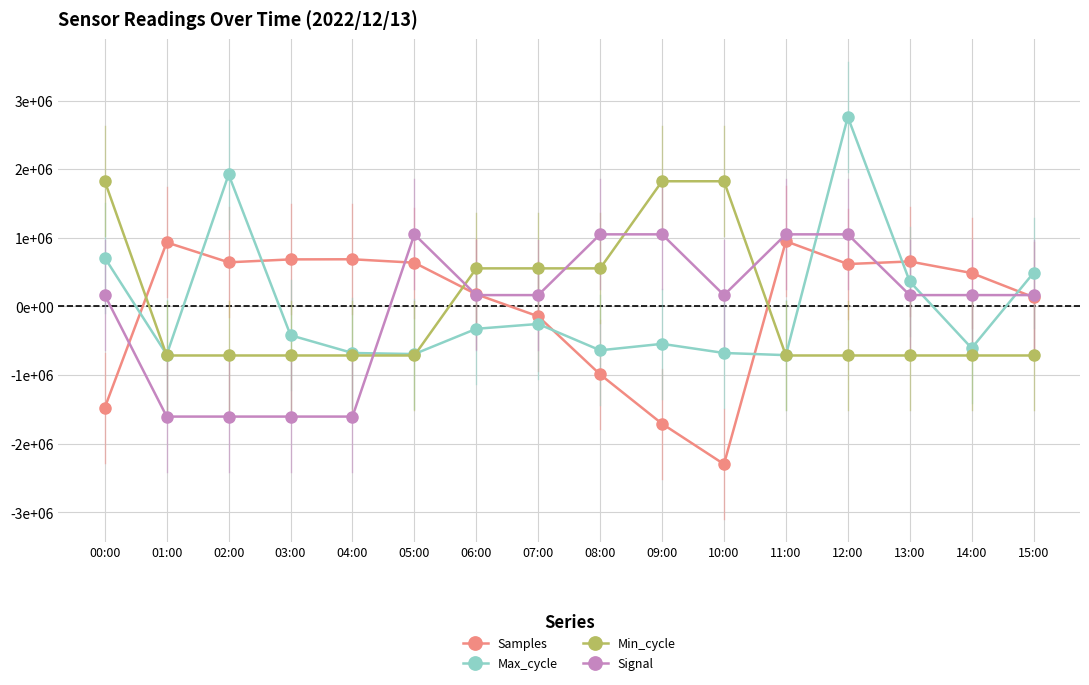

At which label is Signal closest to -276500?

00:00